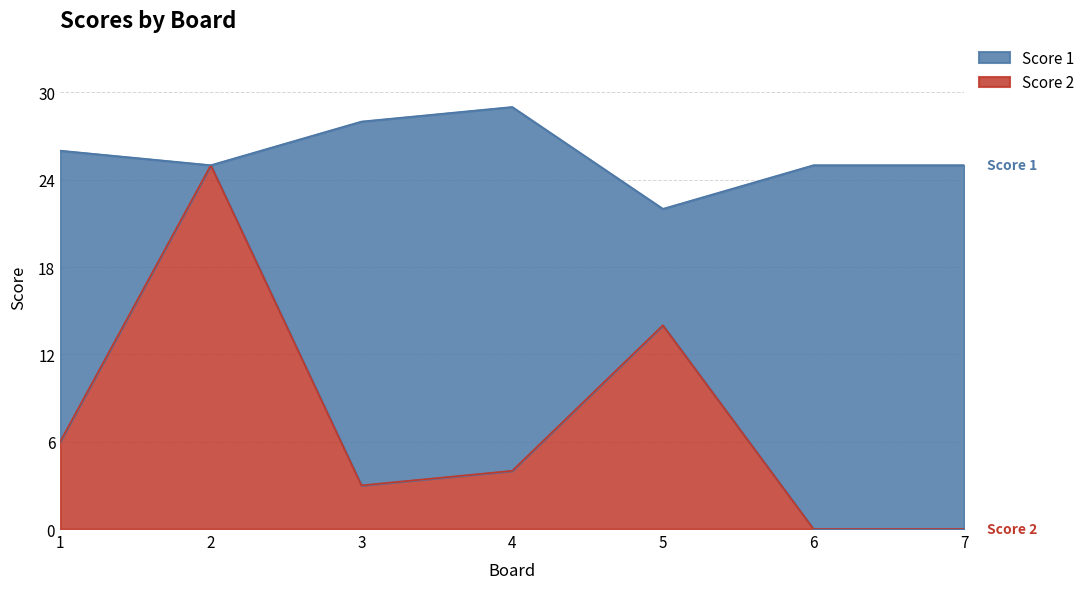

True or false: the data shows 3 at 1.

False